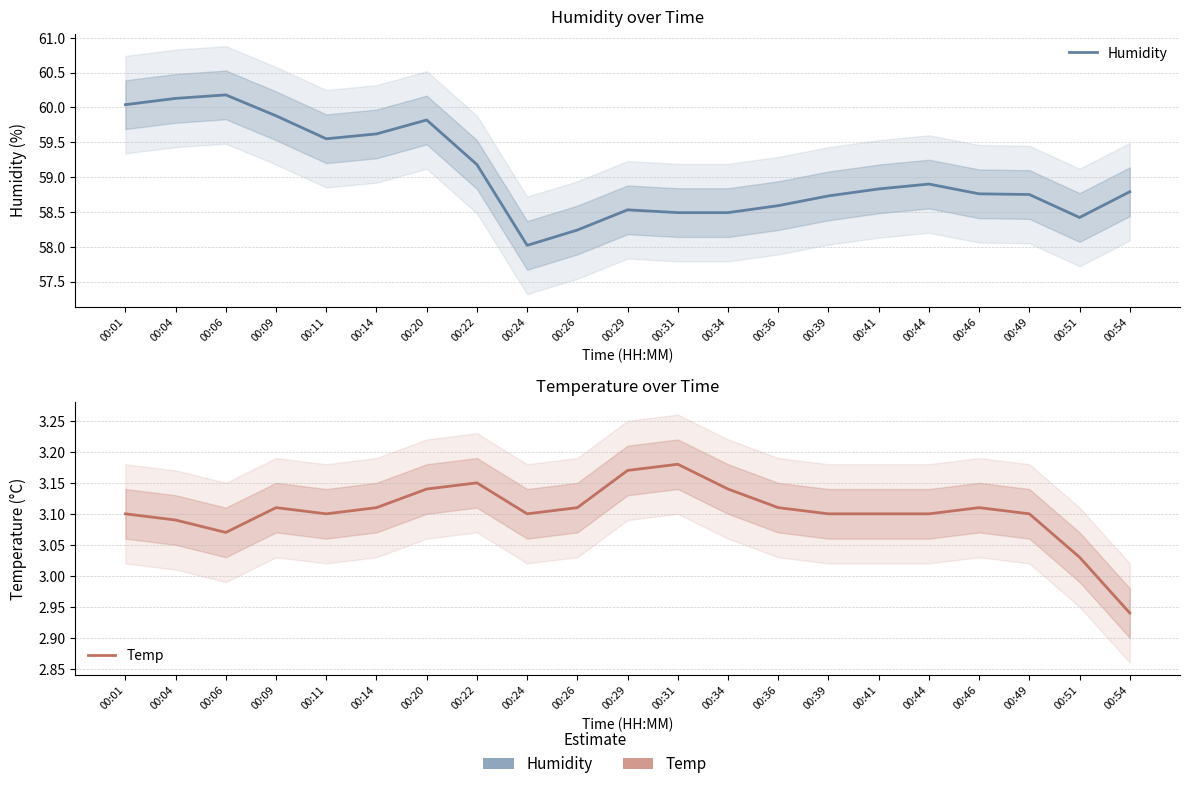

True or false: Temp and Humidity cross at least once.

False